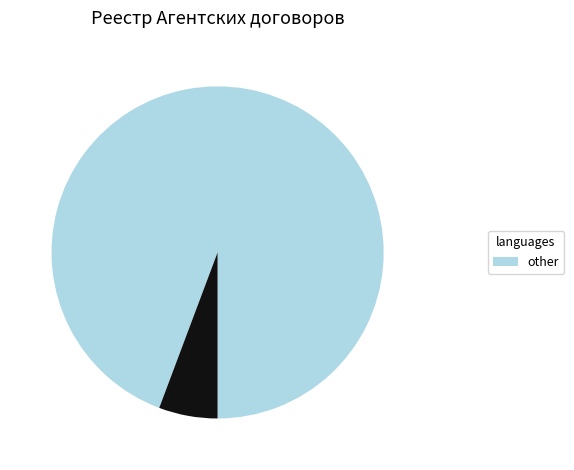

Does any single category account for the majority?

Yes